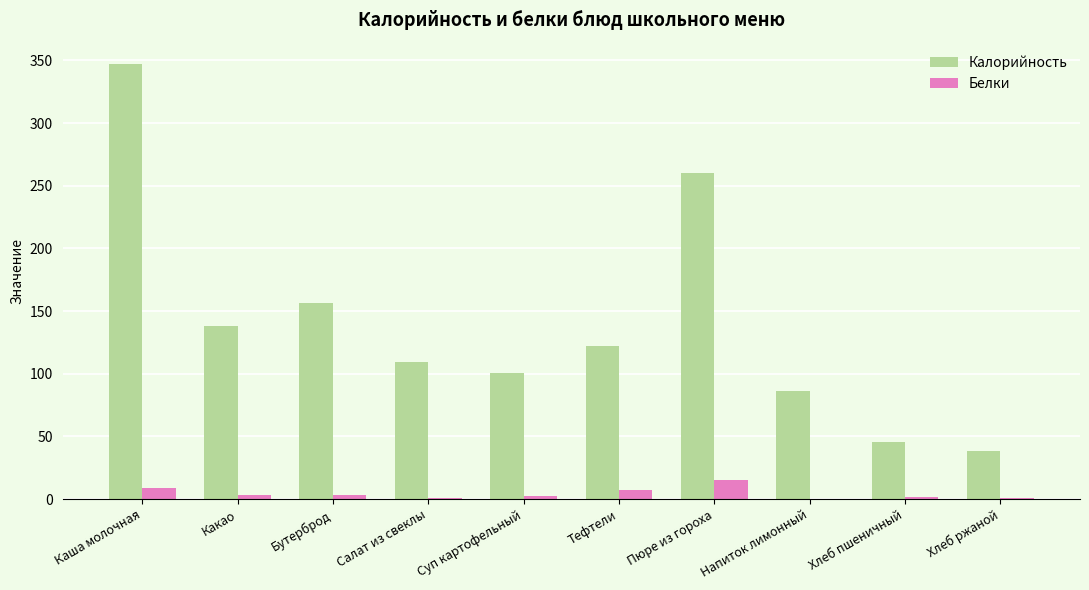

What value does the Белки series have at Напиток лимонный?

0.1